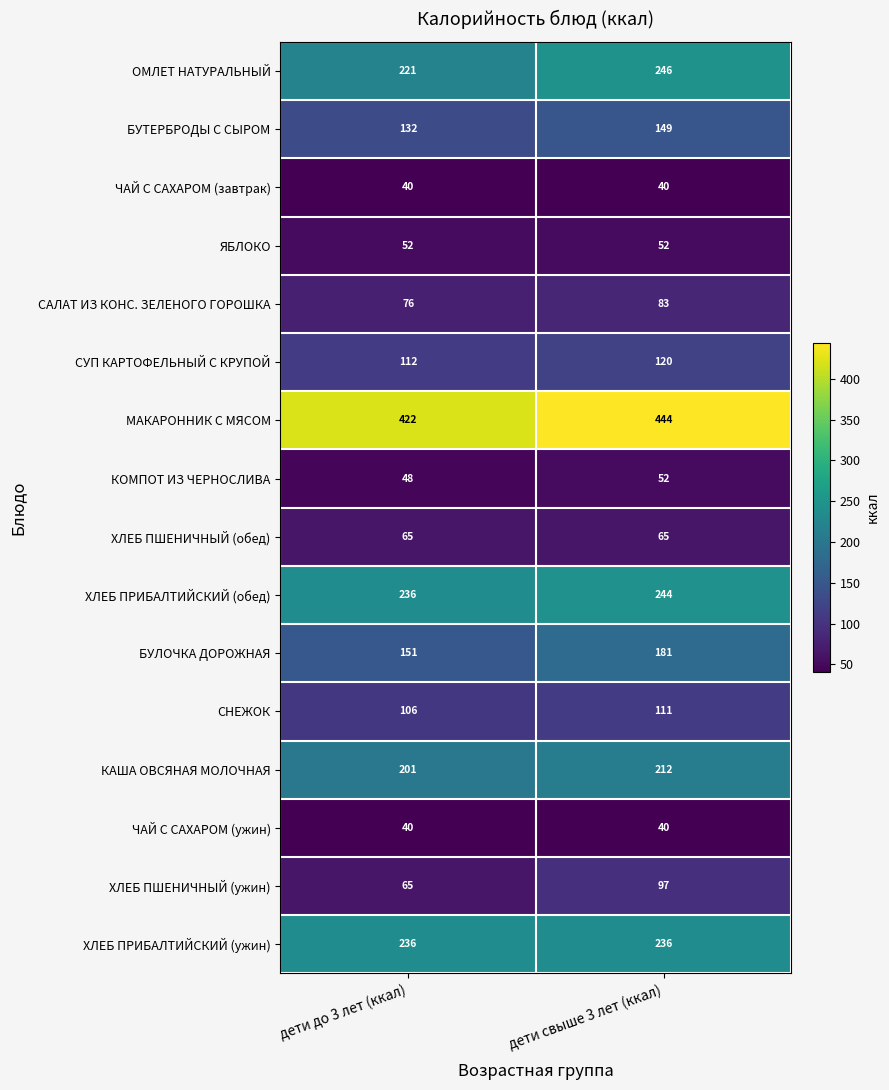

What is the total value across all series at дети до 3 лет (ккал)?

2203